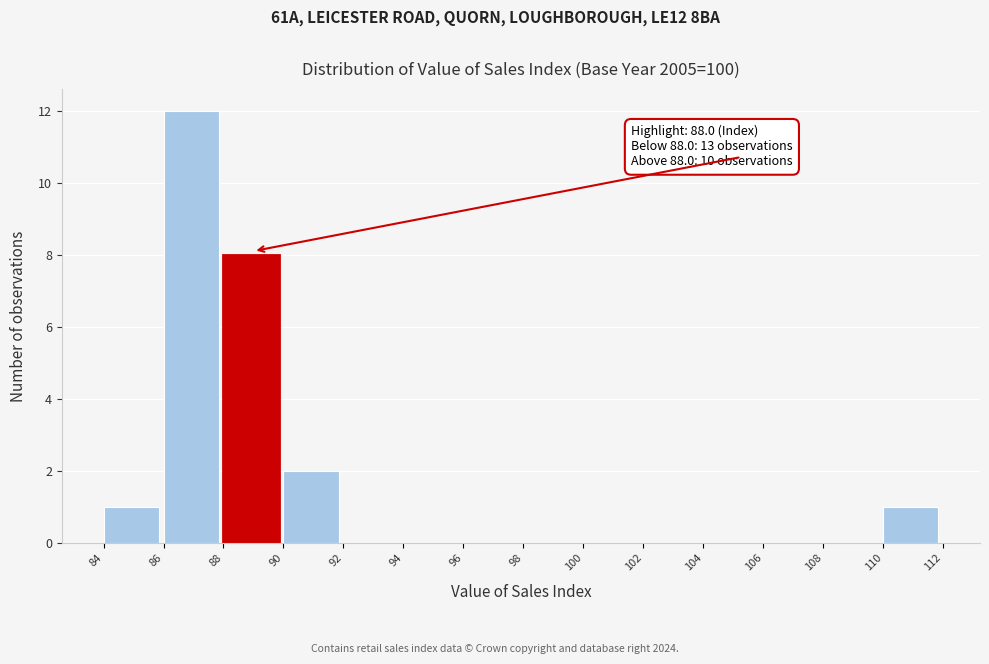

Which range on the x-axis has the tallest bar?

86 to 88